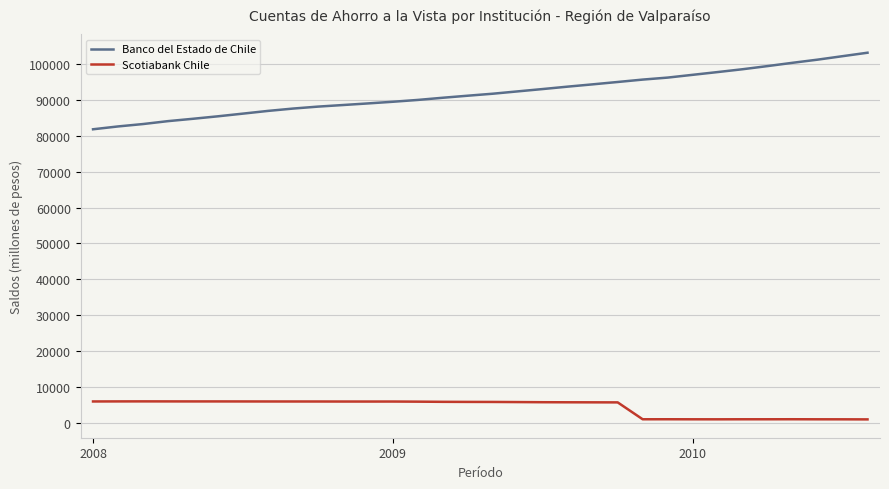

Which series has the widest spread of values?

Banco del Estado de Chile